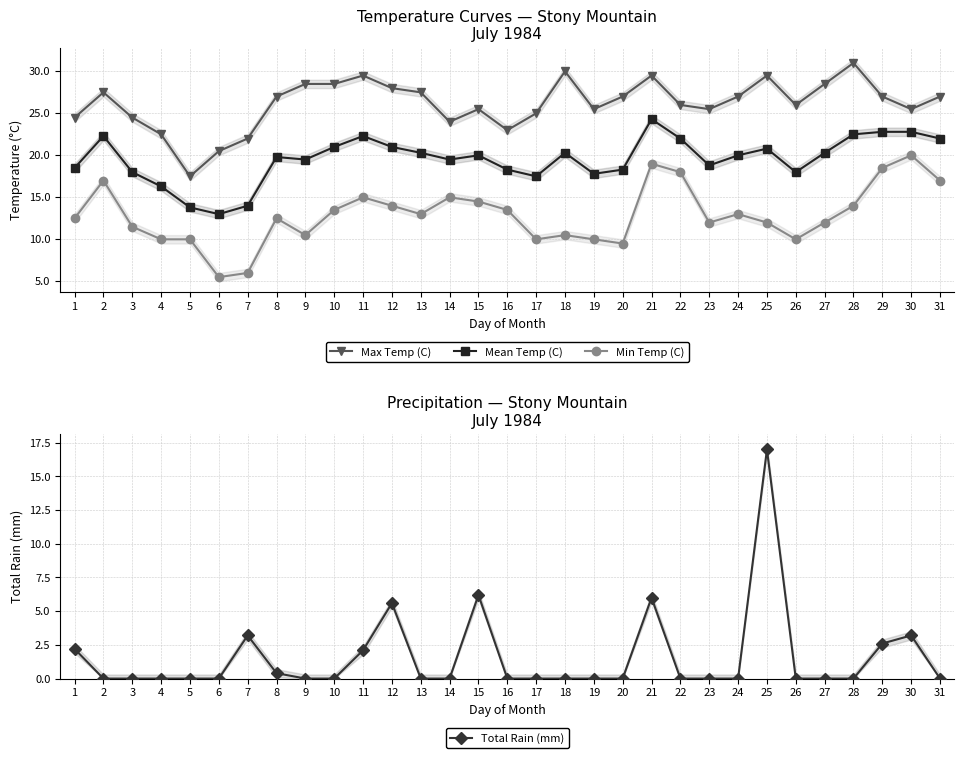

What is the difference between the highest and lowest values at 1?

22.3